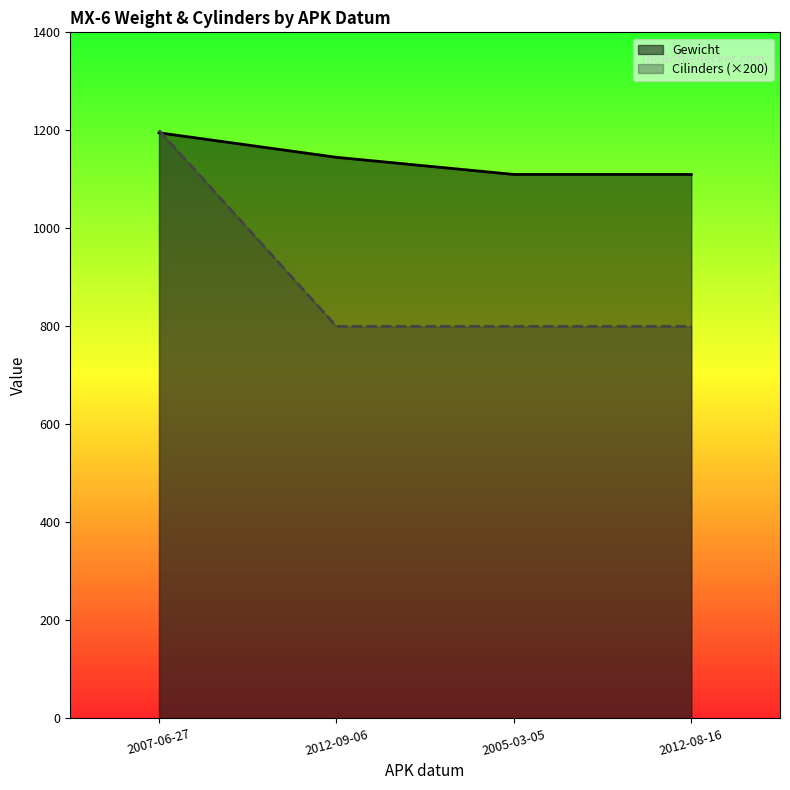

Count the Cilinders values in the range 800 to 1200.

4